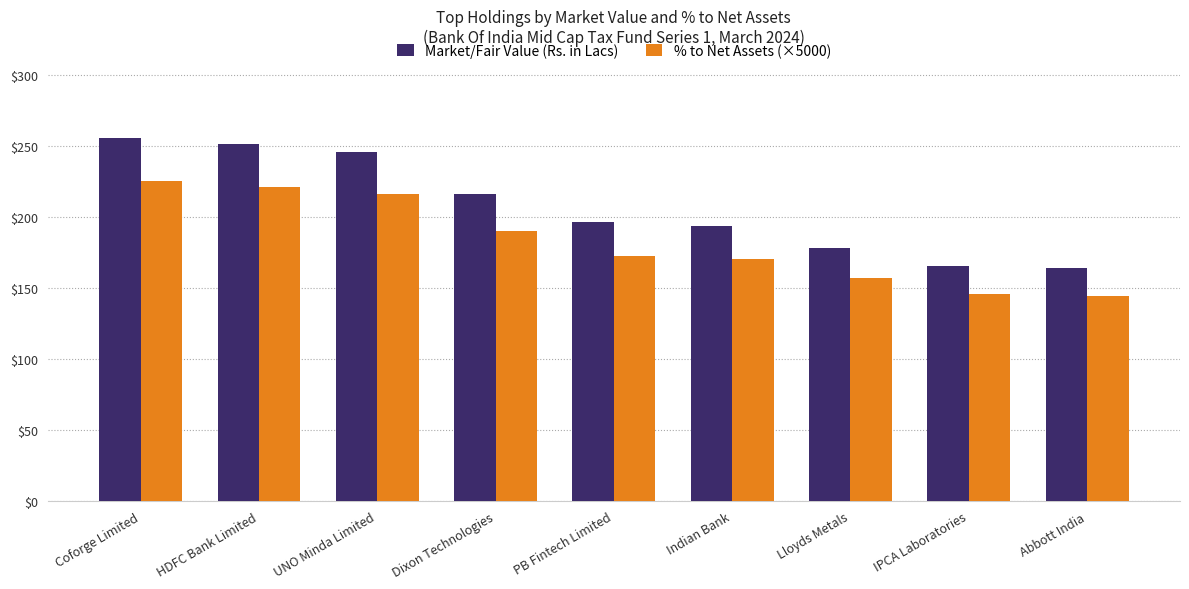

How many data points does each series have?

9